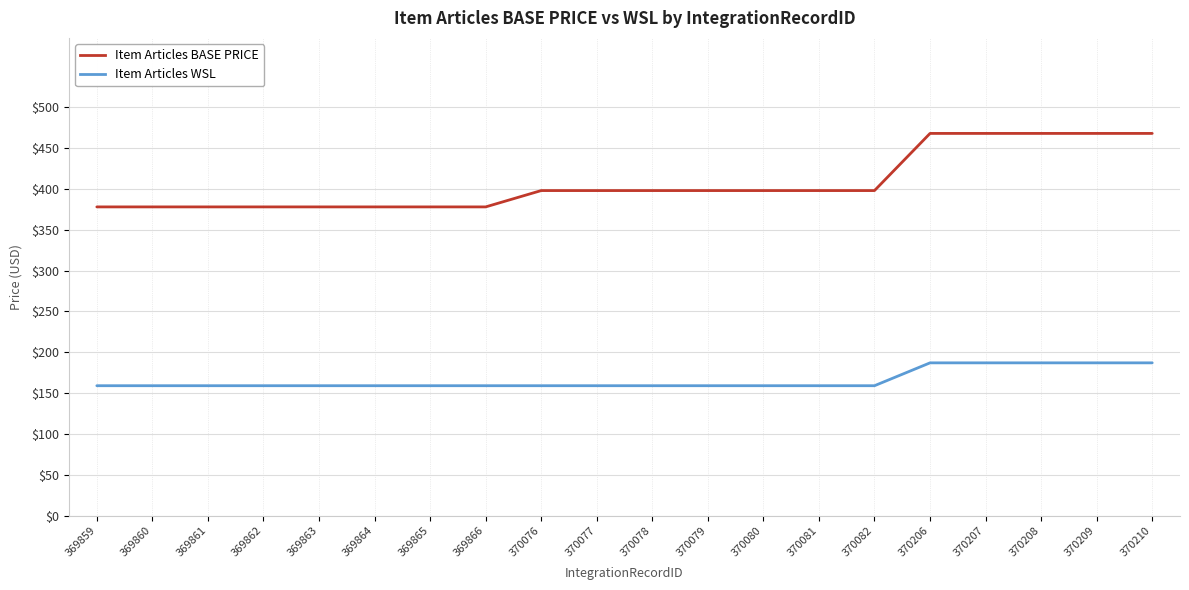

True or false: Item Articles BASE PRICE has a value of 565 at 370079.

False